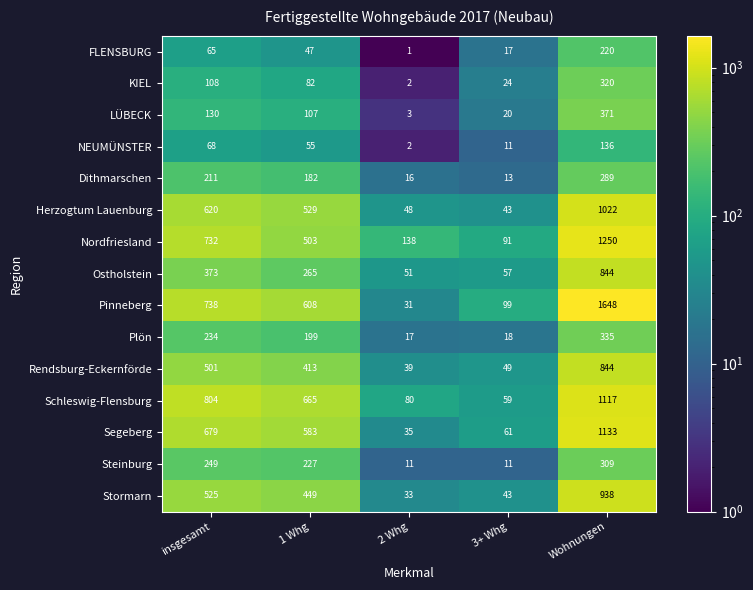

Is it true that Stormarn equals 33 at 2 Whg?

True